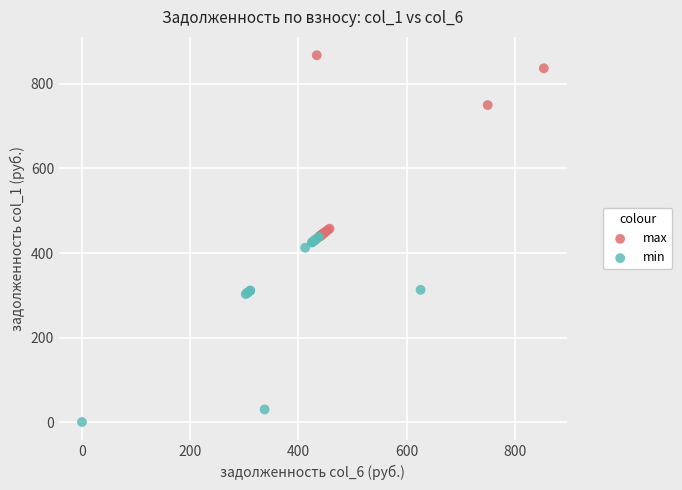

Which series contains the highest Y value?

max